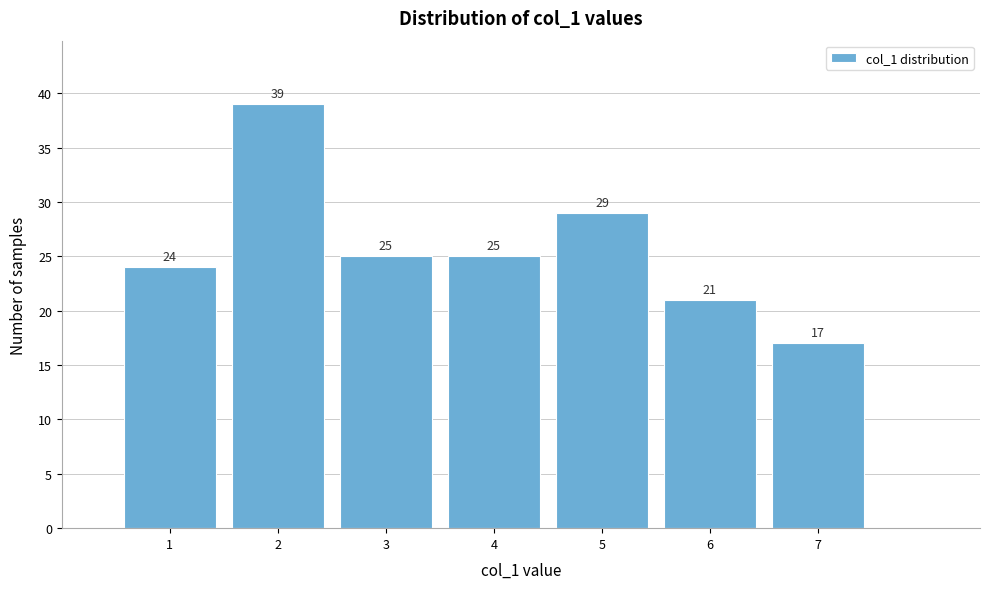

What is the height of the bar covering 6.5 to 7.5 on the x-axis?

17